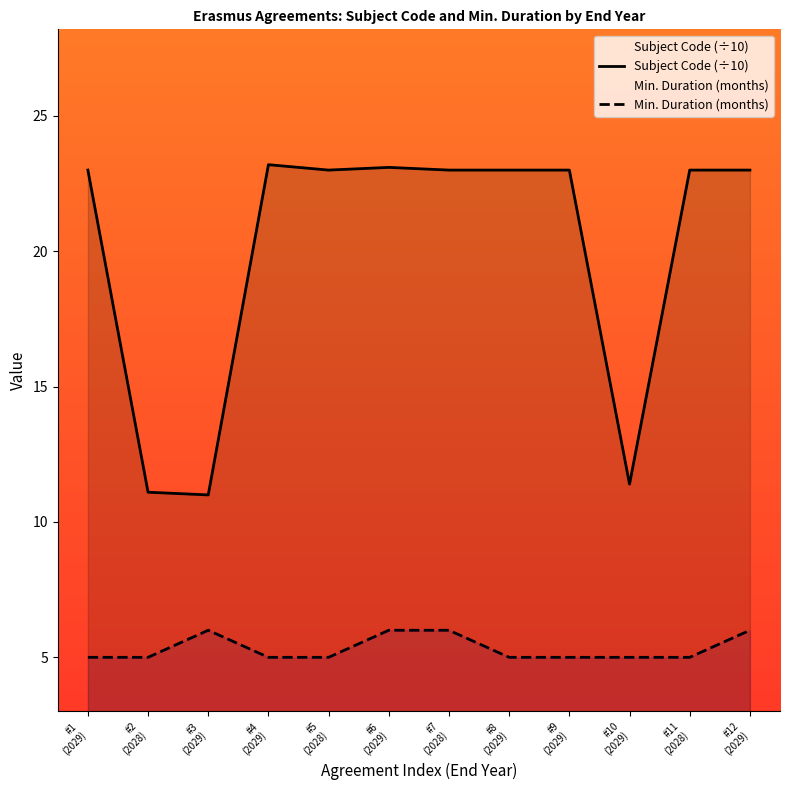

Is it true that Subject Code (÷10) equals 23.0 at #7
(2028)?

True